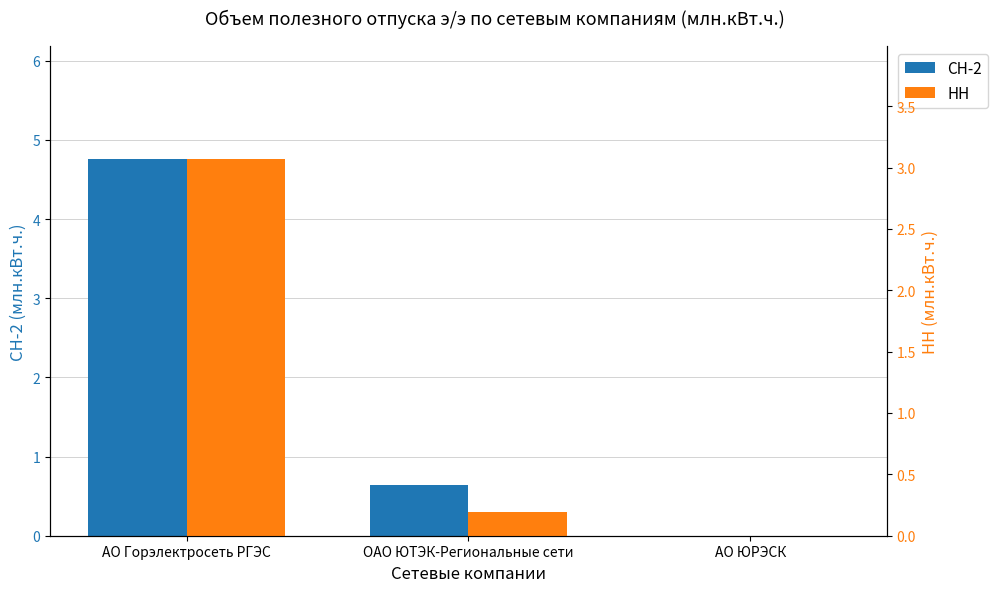

What is the difference between the maximum and second lowest values in the СН-2 series?

4.1